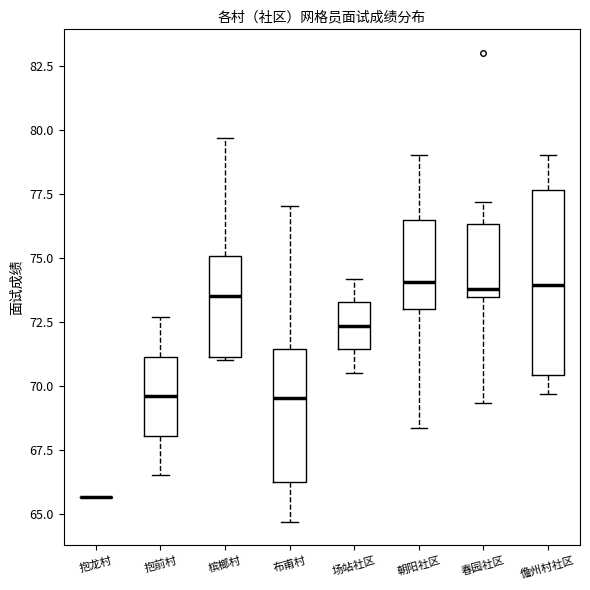

Reading left to right, read every box against the y-axis: the position of its median line, the range the box covers, and the ends of its whiskers. The values are not printed on the chart, so give them approximately, as read against the axis.

抱龙村: box collapsed to a line at 65.5, whiskers 65.5 to 65.5
抱前村: median 69.5, box 68.0 to 71.0, whiskers 66.5 to 72.5
槟榔村: median 73.5, box 71.0 to 75.0, whiskers 71.0 to 79.5
布甫村: median 69.5, box 66.0 to 71.5, whiskers 64.5 to 77.0
场站社区: median 72.5, box 71.5 to 73.0, whiskers 70.5 to 74.0
朝阳社区: median 74.0, box 73.0 to 76.5, whiskers 68.5 to 79.0
春园社区: median 74.0, box 73.5 to 76.5, whiskers 69.5 to 77.0
儋州村社区: median 74.0, box 70.5 to 77.5, whiskers 69.5 to 79.0